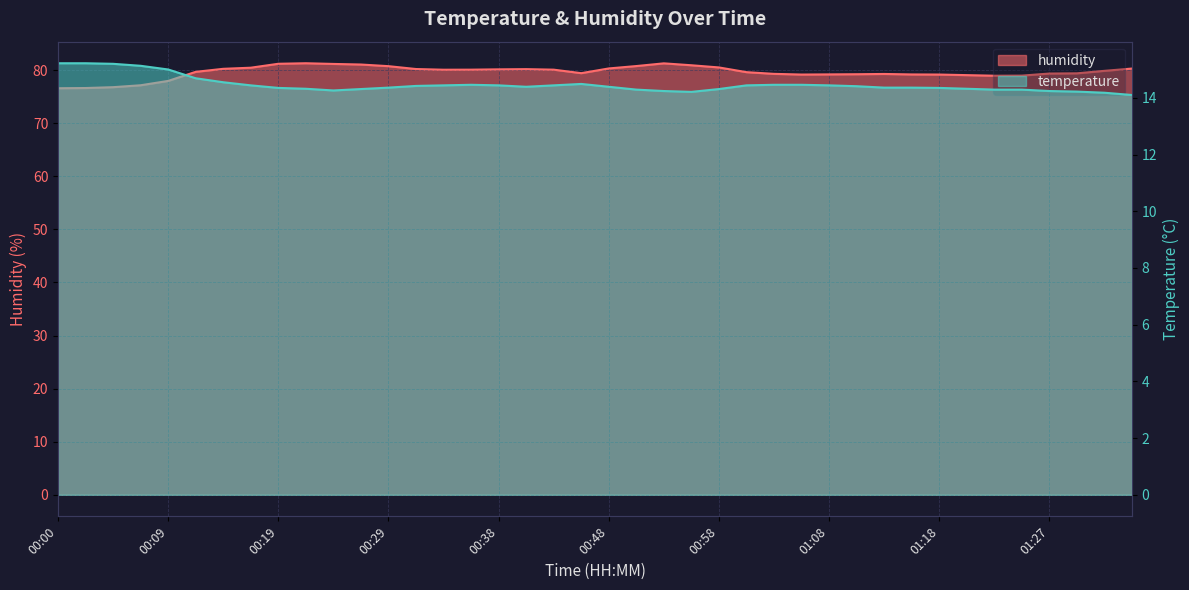

How many interior local valleys does the temperature series have?

3